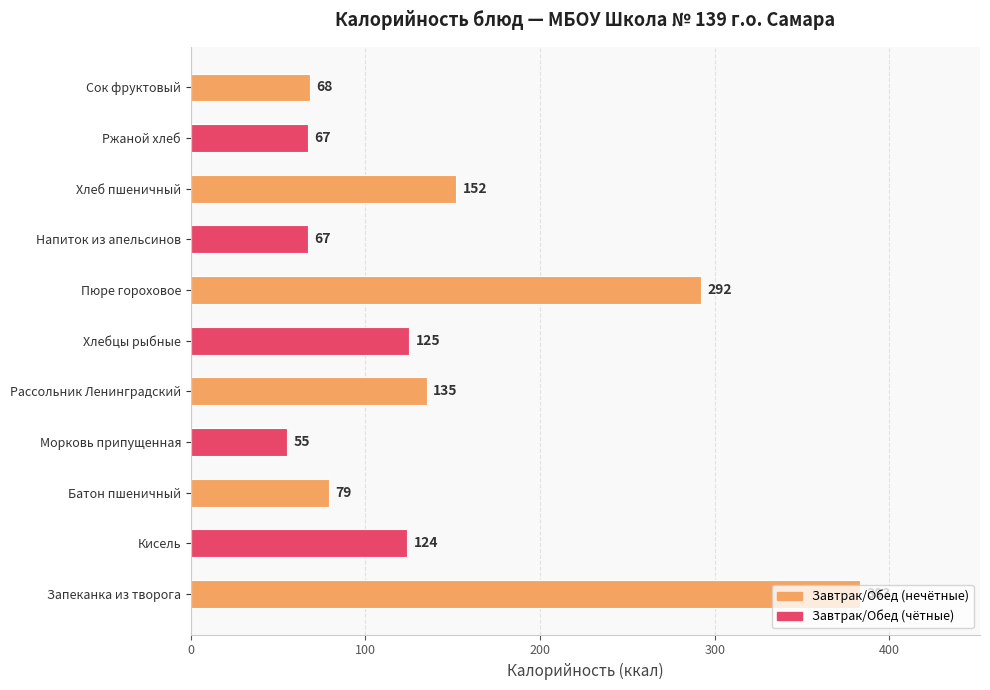

At which label is the value closest to 219?

Хлеб пшеничный